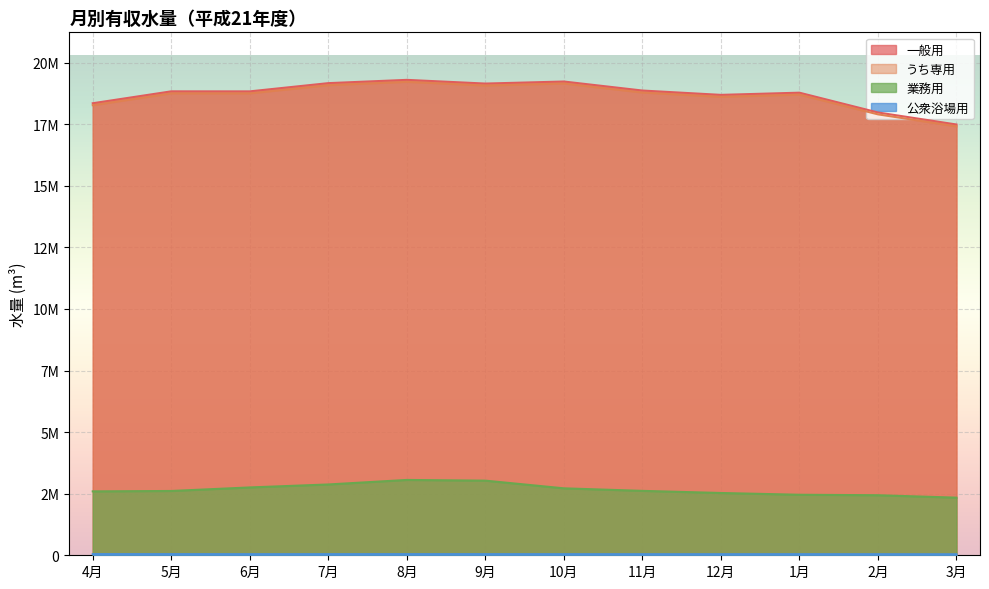

Reading left to right, list all the values displayed in this chart.

一般用: 18352874	18836161	18834946	19169108	19301824	19151889	19234902	18868796	18692991	18781573	17977943	17490052
うち専用: 18272839	18755567	18754130	19088648	19222773	19073780	19155546	18788242	18614343	18704899	17902218	17415007
業務用: 2594695	2610818	2754660	2874993	3058727	3030109	2718328	2615274	2529073	2457375	2438327	2339646
公衆浴場用: 47012	46186	44779	45323	45974	45612	44692	43667	43442	44444	43639	40948